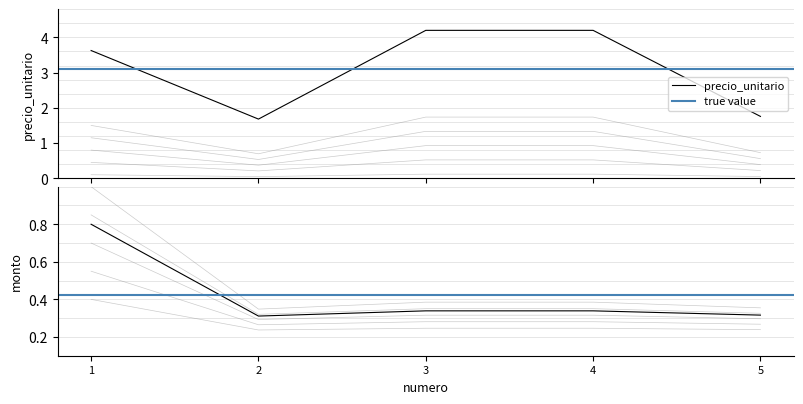

Where is precio_unitario nearest to the value 0?

2